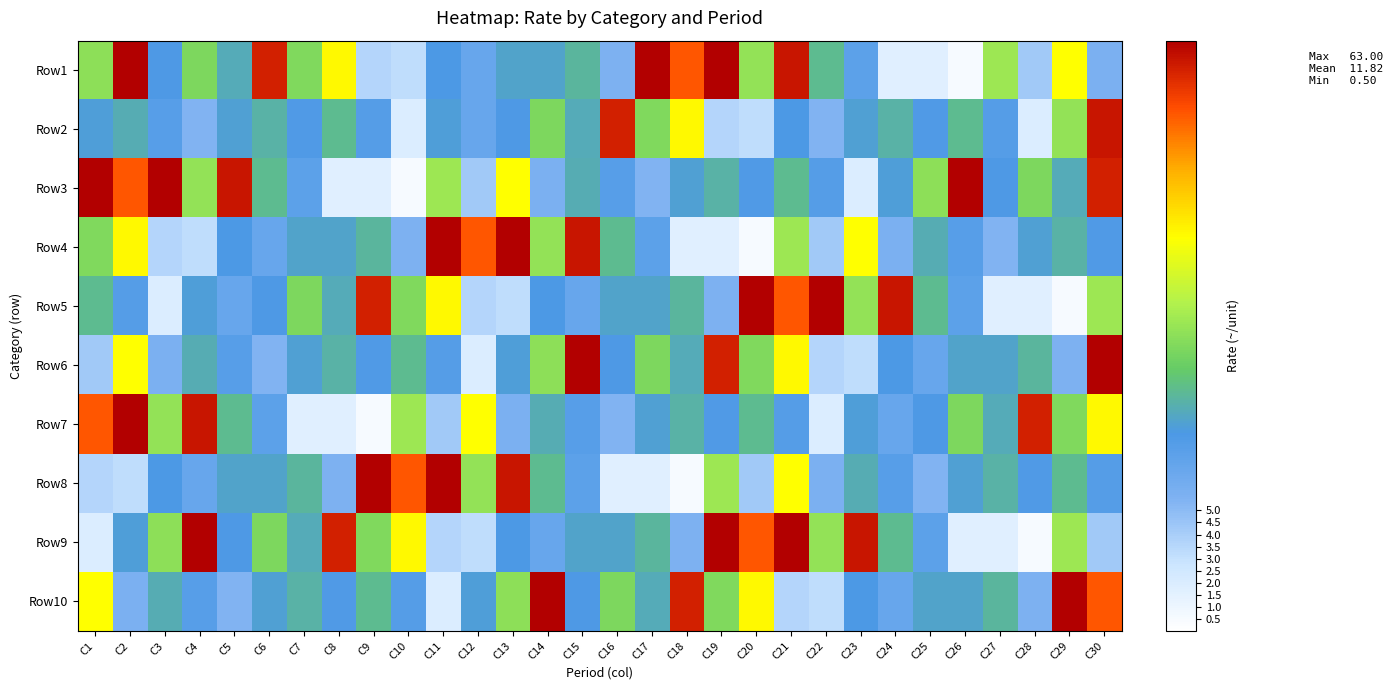

What is the maximum value shown in the chart?

63.0